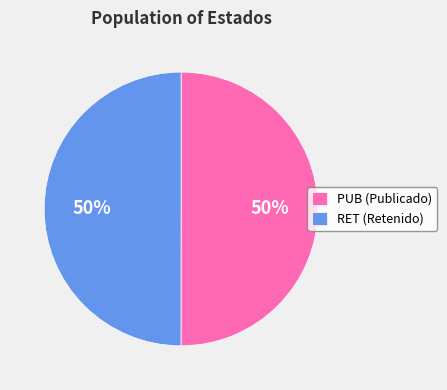

Combined, do PUB (Publicado) and RET (Retenido) account for over 50%?

Yes